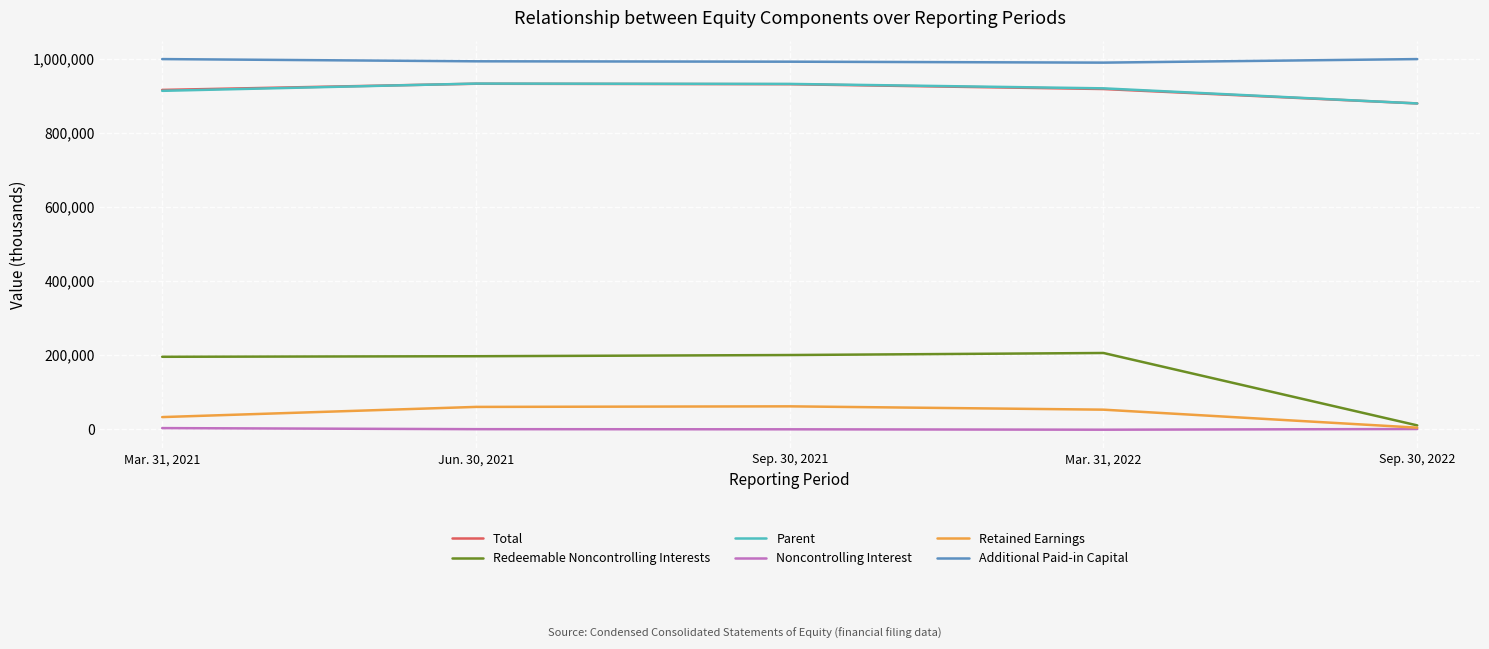

What is the maximum value for Retained Earnings?

61212